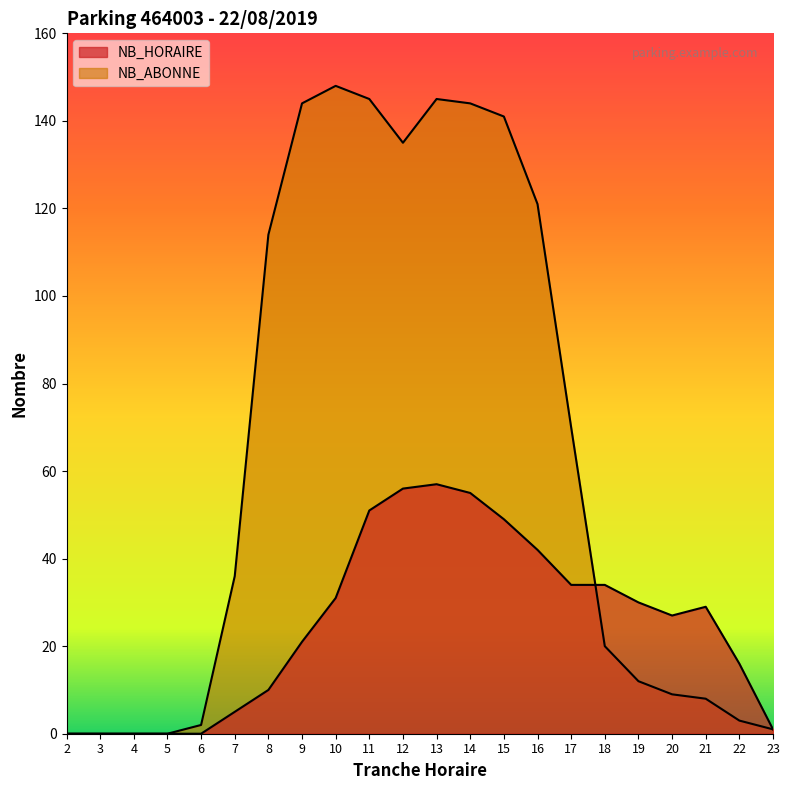

At which category does NB_ABONNE reach its first local peak?

10